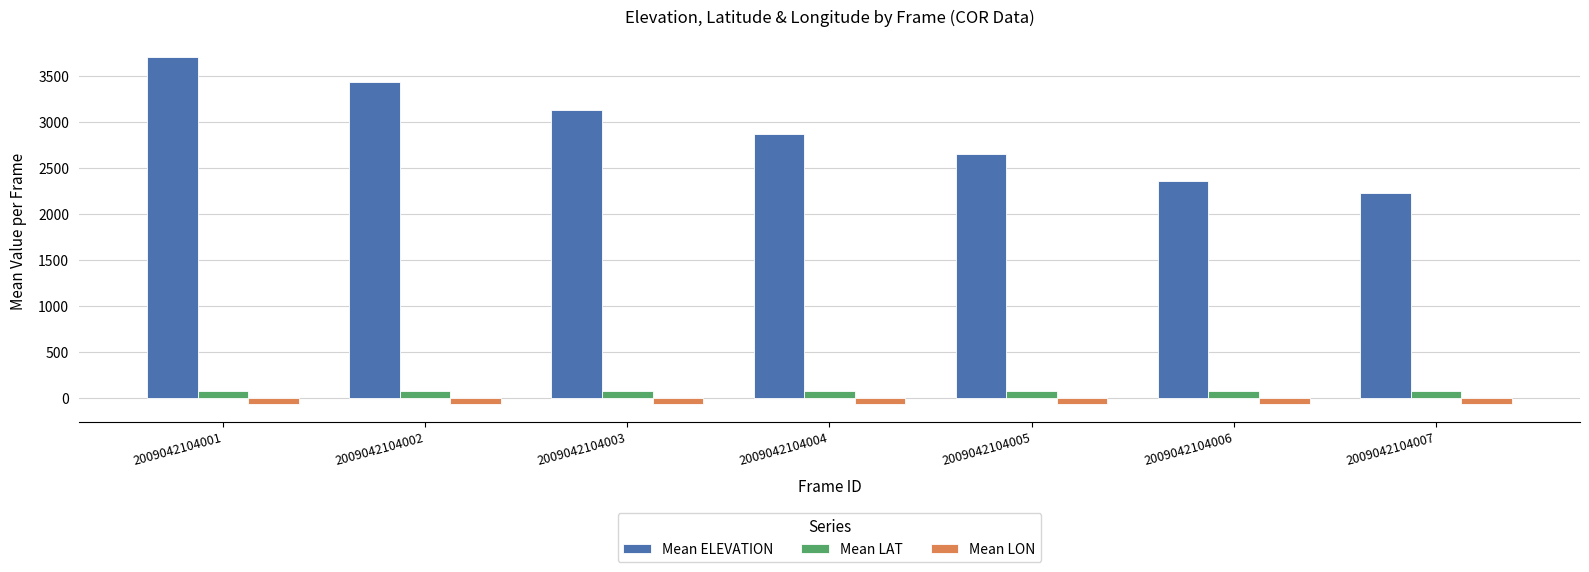

Is the value of Mean LAT at 2009042104007 greater than the value of Mean LON at 2009042104001?

Yes